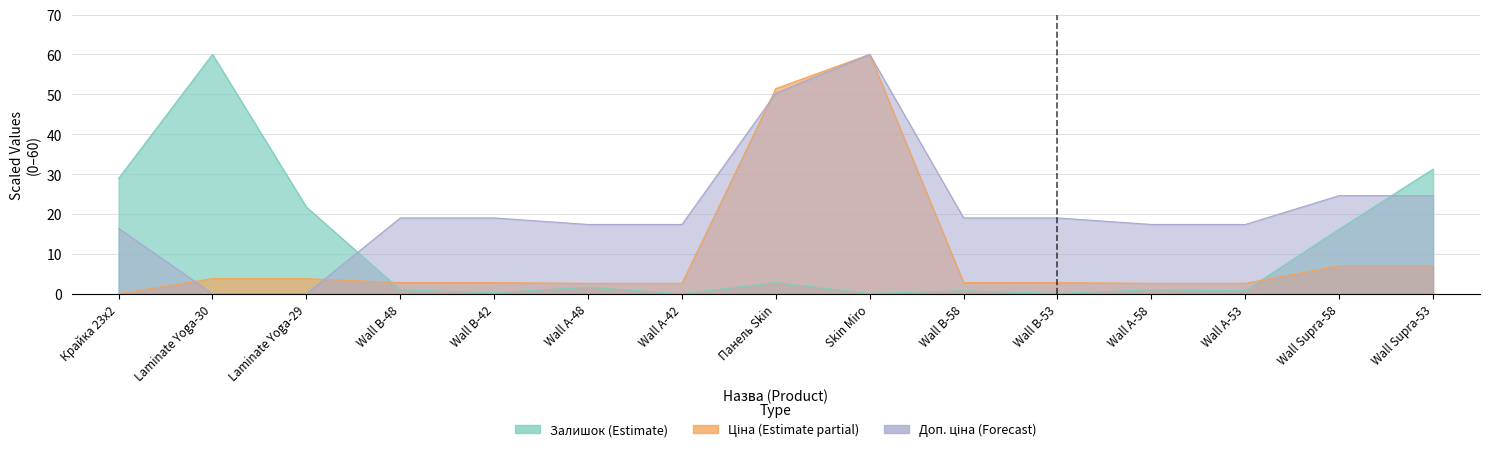

Where is the first local minimum for Залишок?

Wall B-42